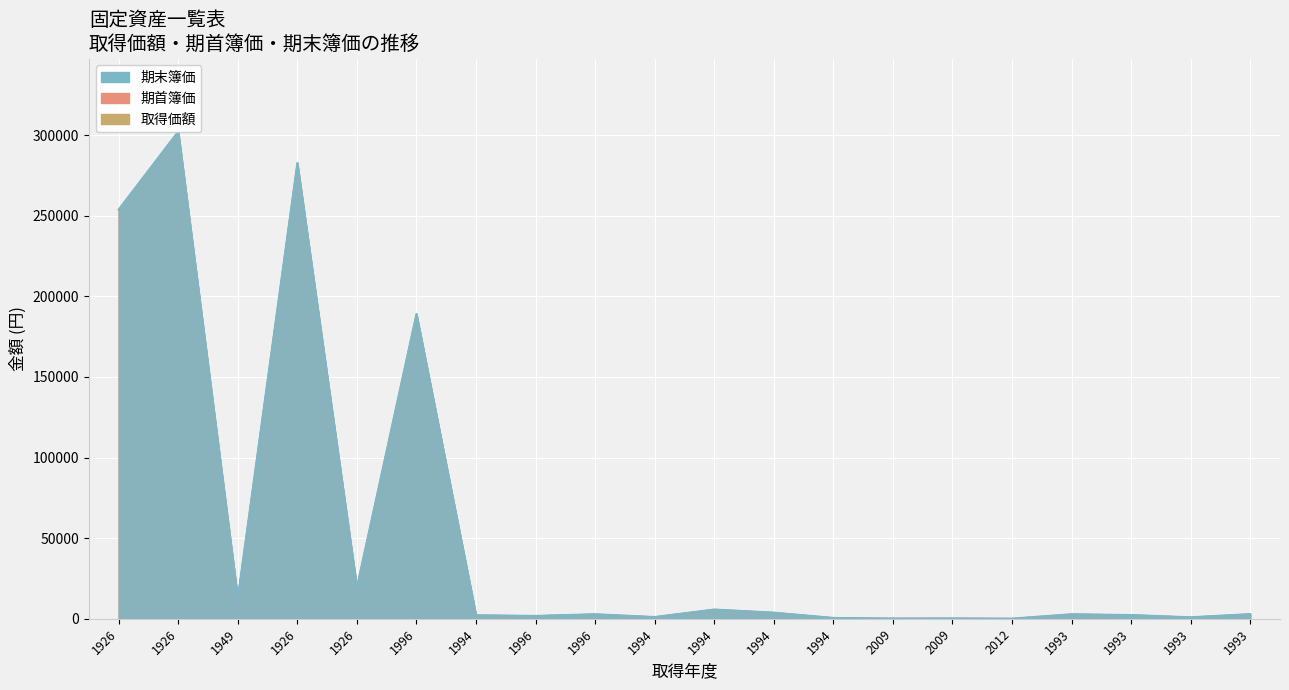

Reading right to left, what are all the values shown in this chart?

取得価額: 1993=2850	1993=893	1993=2280	1993=2774	2012=59	2009=190	2009=137	1994=494	1994=3762	1994=5700	1994=1064	1996=2774	1996=1748	1994=2128	1996=189000	1926=19399	1926=282644	1949=12806	1926=302157	1926=253783
期首簿価: 1993=2850	1993=893	1993=2280	1993=2774	2012=59	2009=190	2009=137	1994=494	1994=3762	1994=5700	1994=1064	1996=2774	1996=1748	1994=2128	1996=189000	1926=19399	1926=282644	1949=12806	1926=302157	1926=253783
期末簿価: 1993=2850	1993=893	1993=2280	1993=2774	2012=59	2009=190	2009=137	1994=494	1994=3762	1994=5700	1994=1064	1996=2774	1996=1748	1994=2128	1996=189000	1926=19399	1926=282644	1949=12806	1926=302157	1926=253783